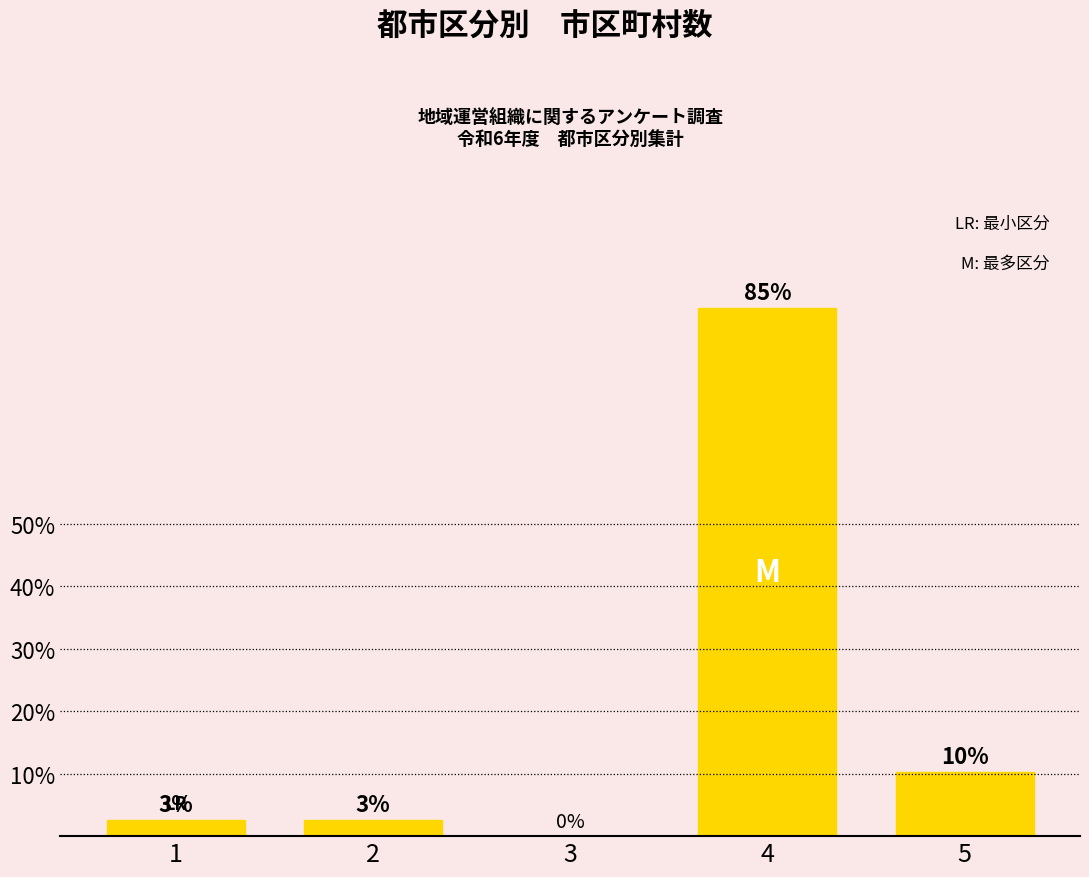

What is the maximum value shown in the chart?

84.6